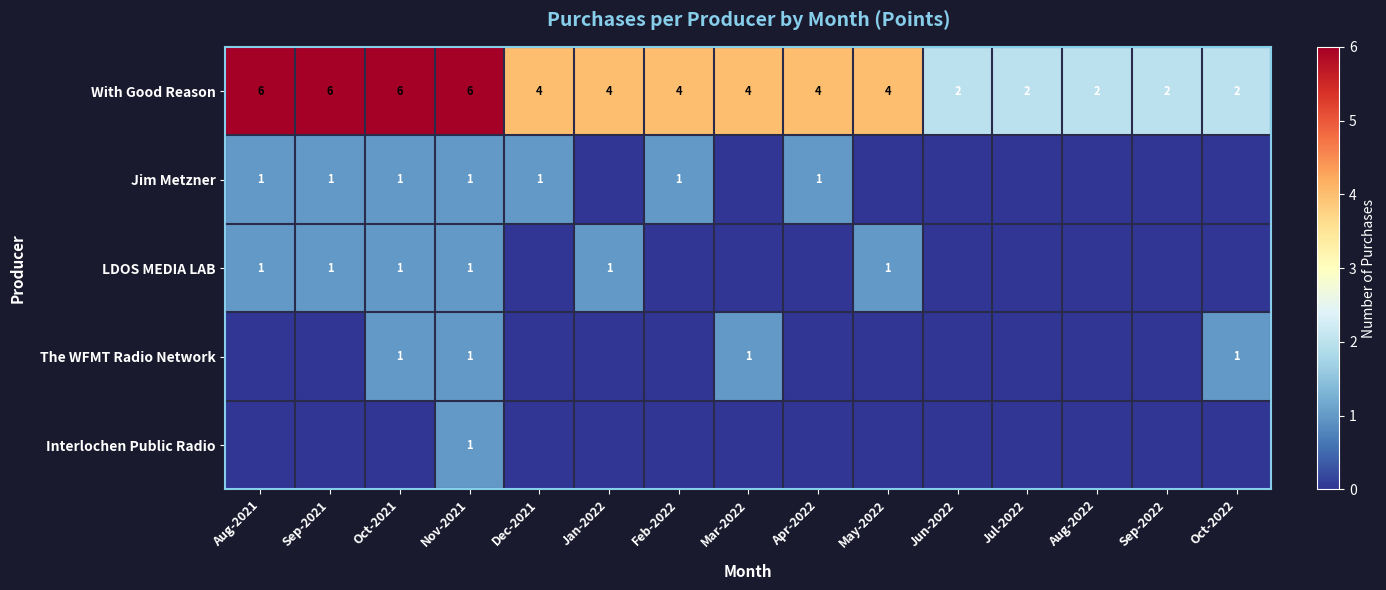

What is the sum of the With Good Reason values at Aug-2021 and Sep-2021?

12